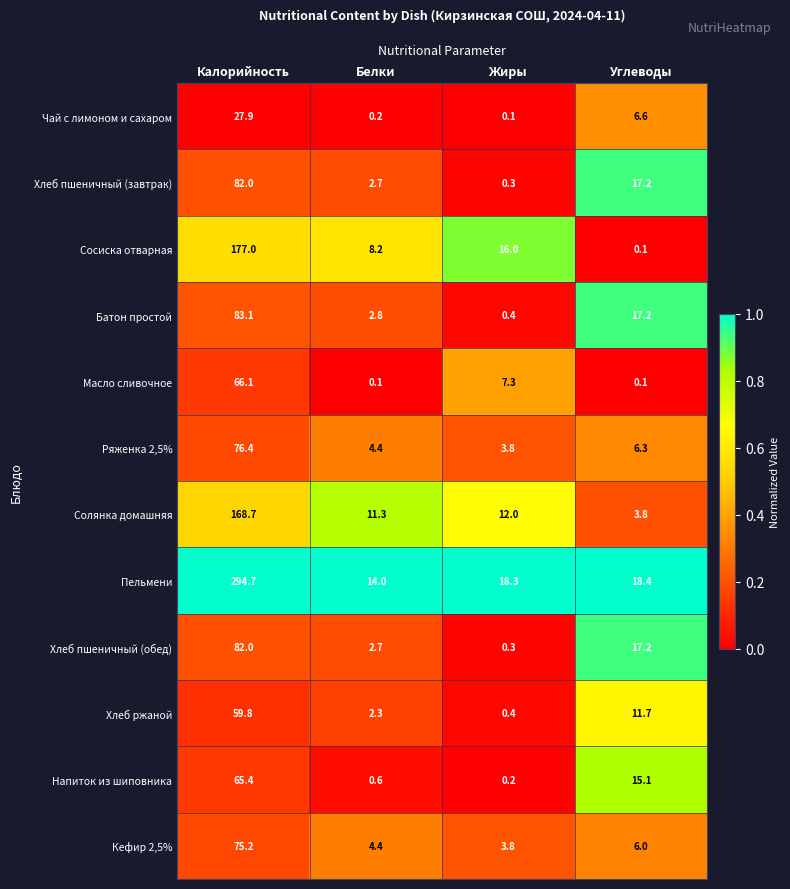

Is it true that Хлеб пшеничный (завтрак) equals 4.7 at Углеводы?

False